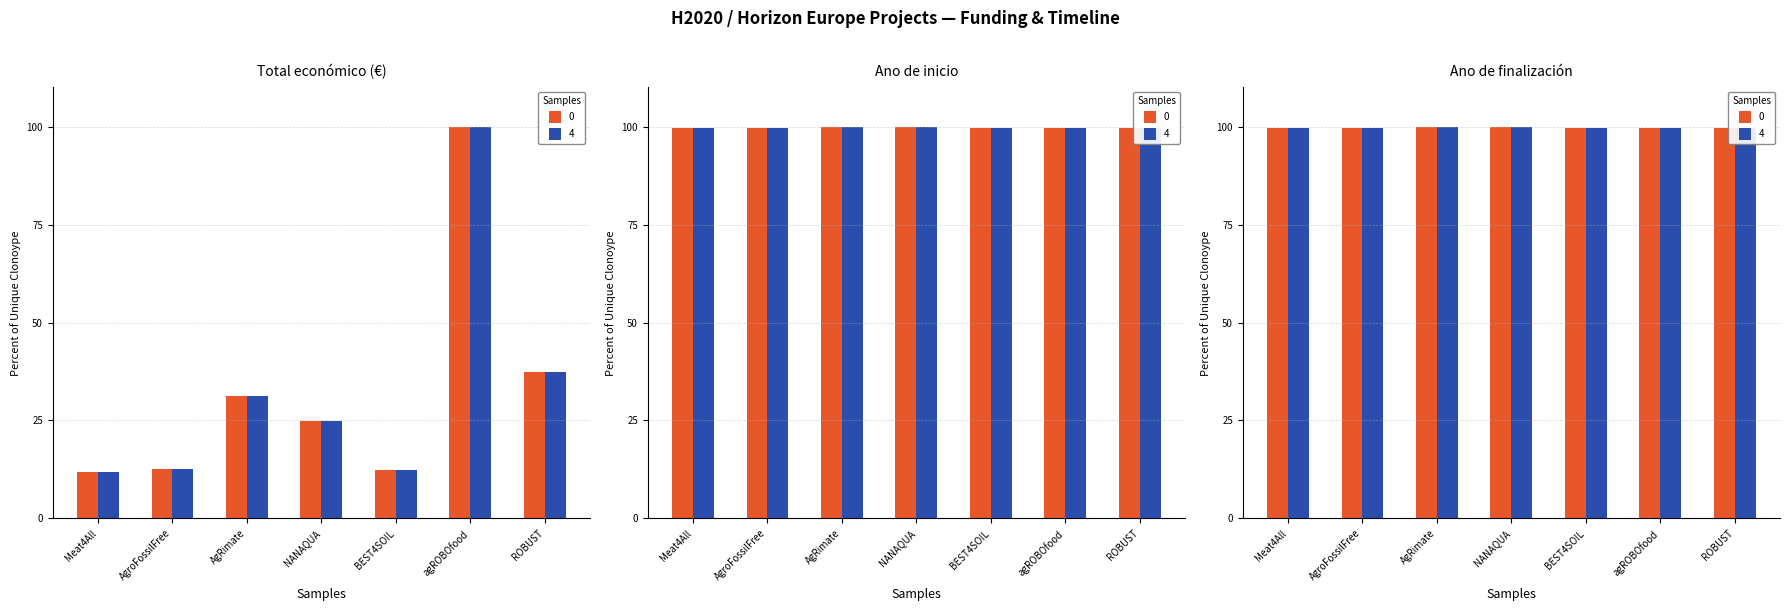

What is the value of the 4th bar from the left?

24.9